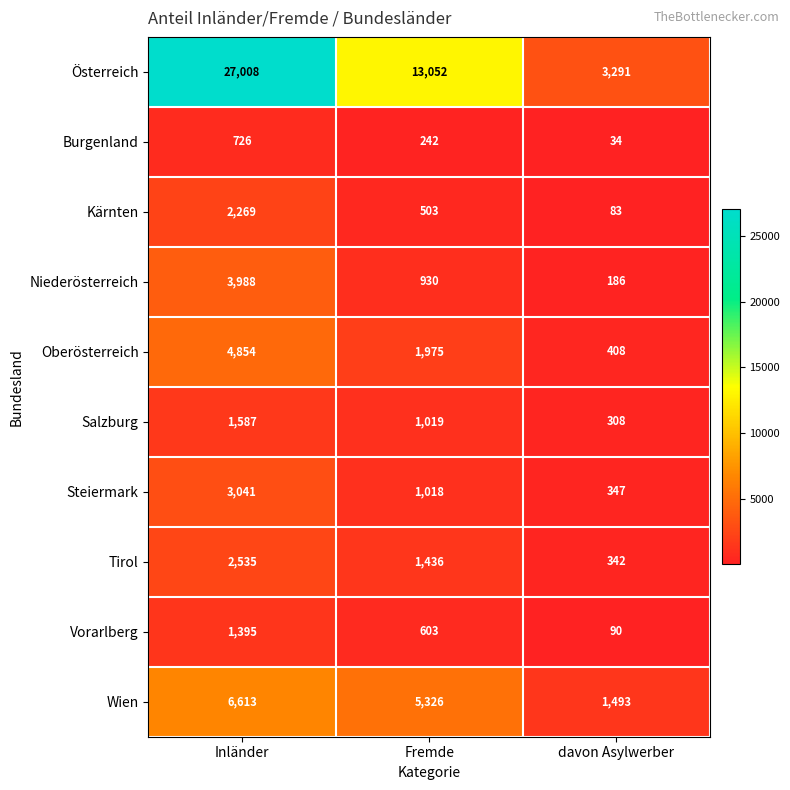

How many values in the Vorarlberg series are below 603?

1